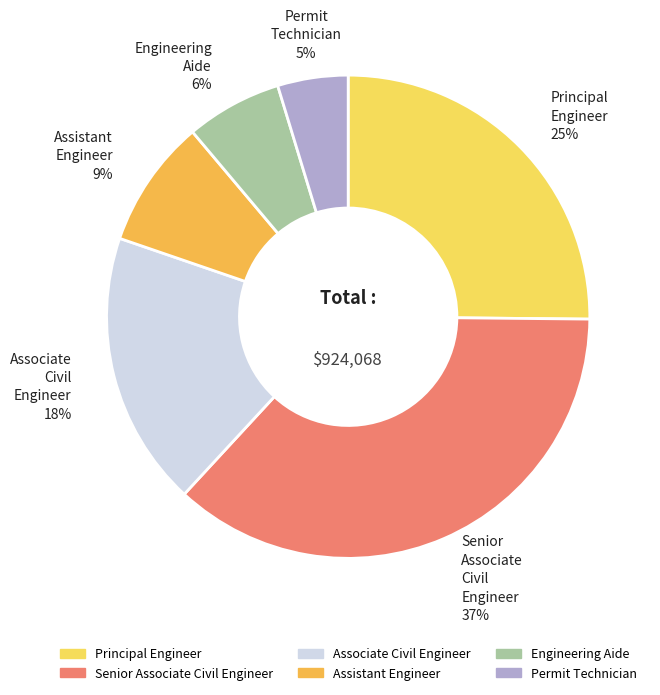

Does any single category account for the majority?

No